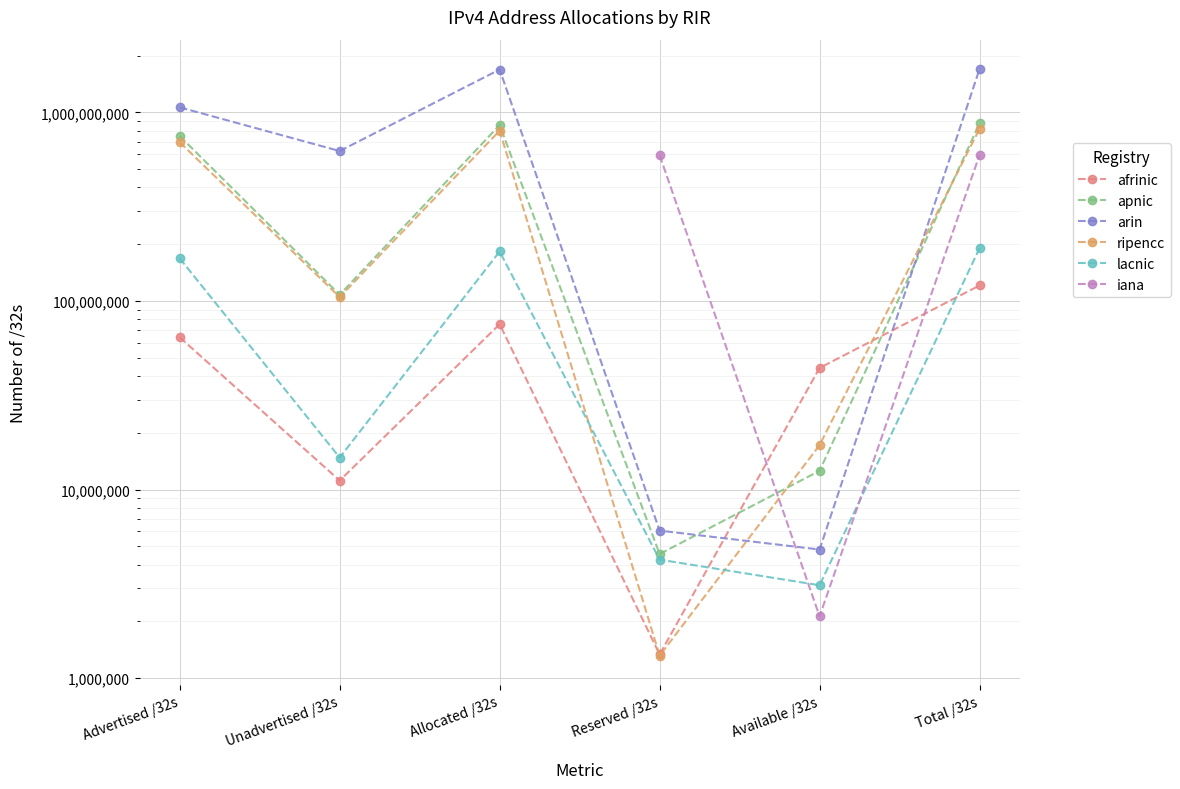

The arin series shows 1697748736.0 at Total /32s. True or false?

True